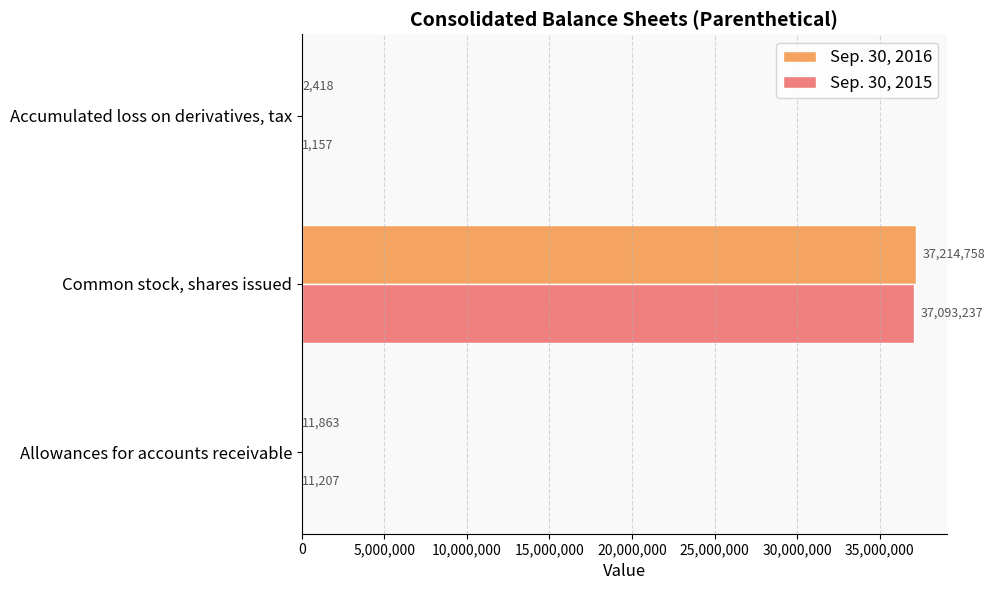

What is the maximum value shown in the chart?

37214758